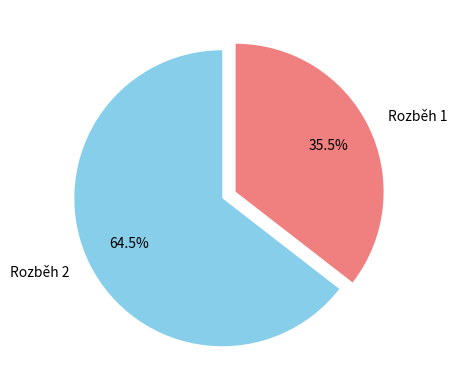

Approximately how many times larger is the value at Rozběh 1 compared to Rozběh 2?

0.6